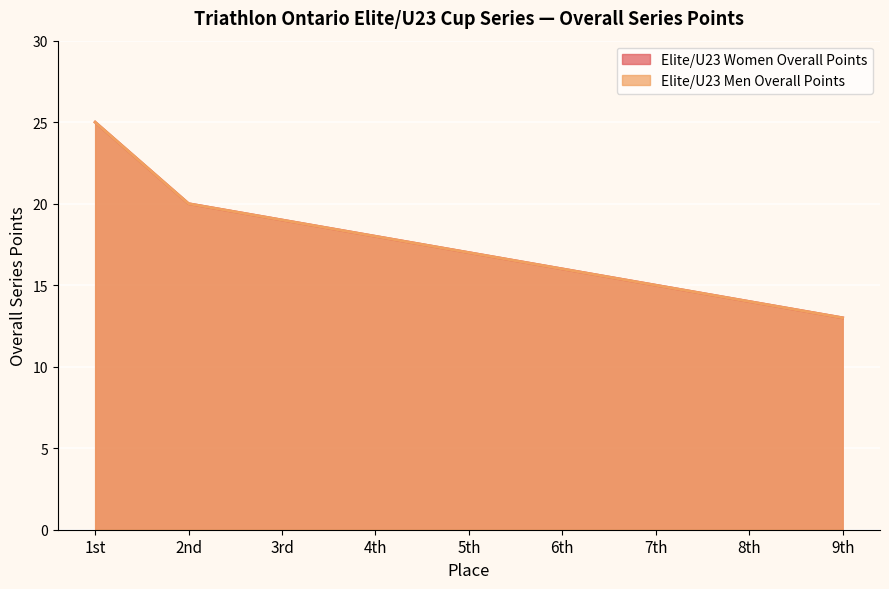

Which series changed the most between 4th and 9th?

Elite/U23 Women Overall Points